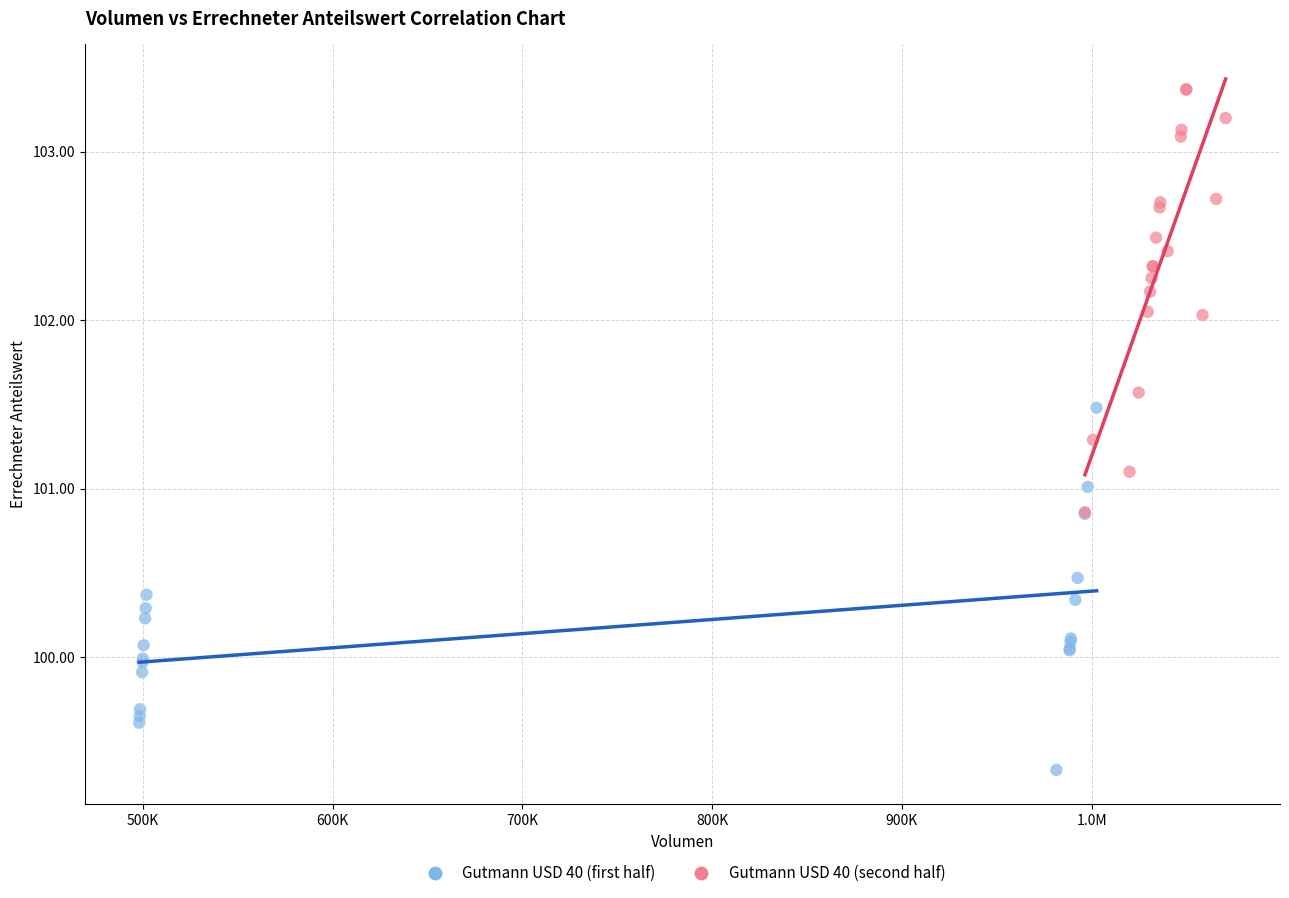

What are all the series names shown in the legend?

Gutmann USD 40 (first half), Gutmann USD 40 (second half)